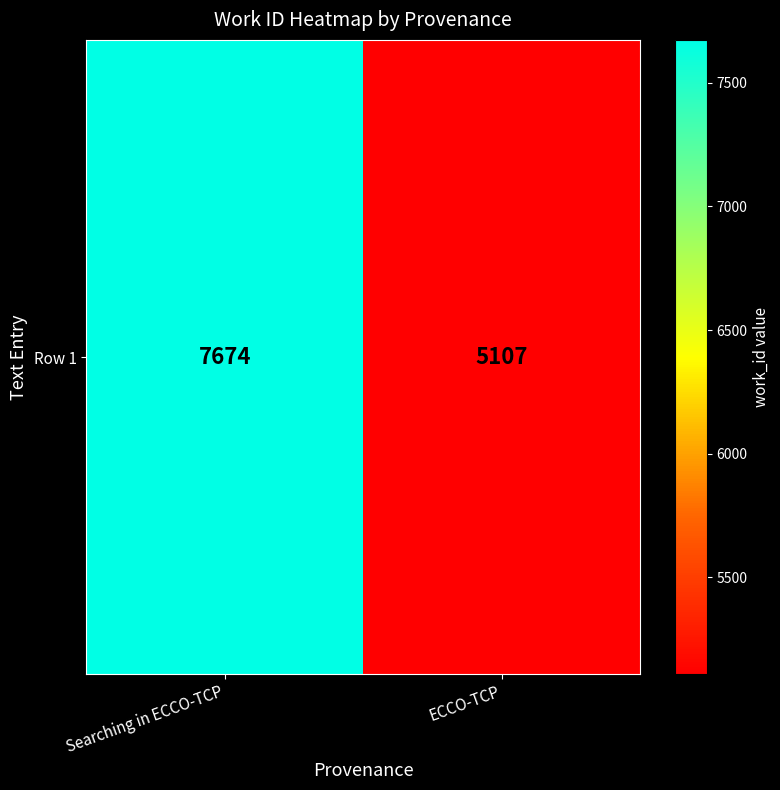

Is it true that the value at ECCO-TCP is 5107?

True